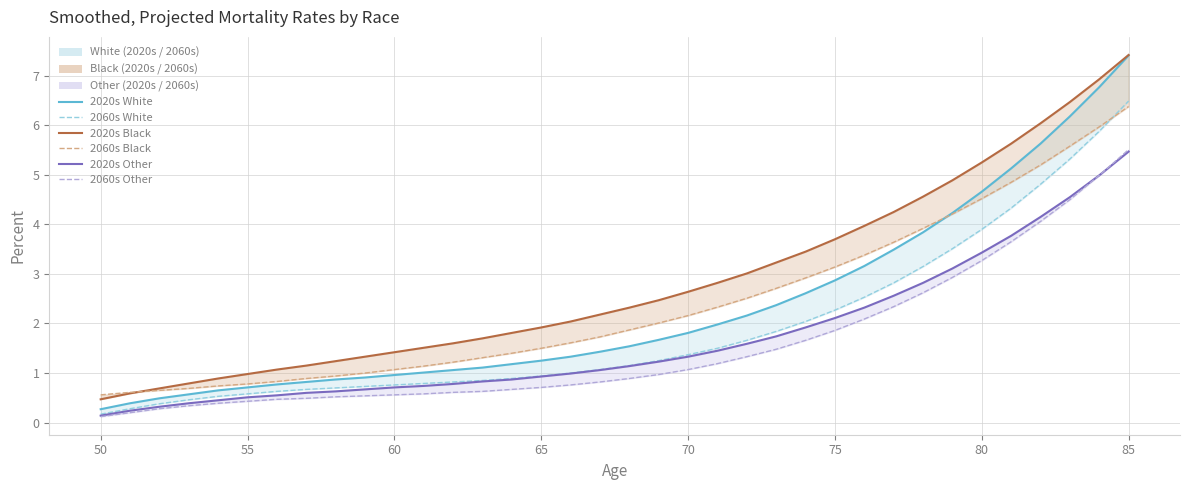

Which series has the largest total across all categories?

2020s Black